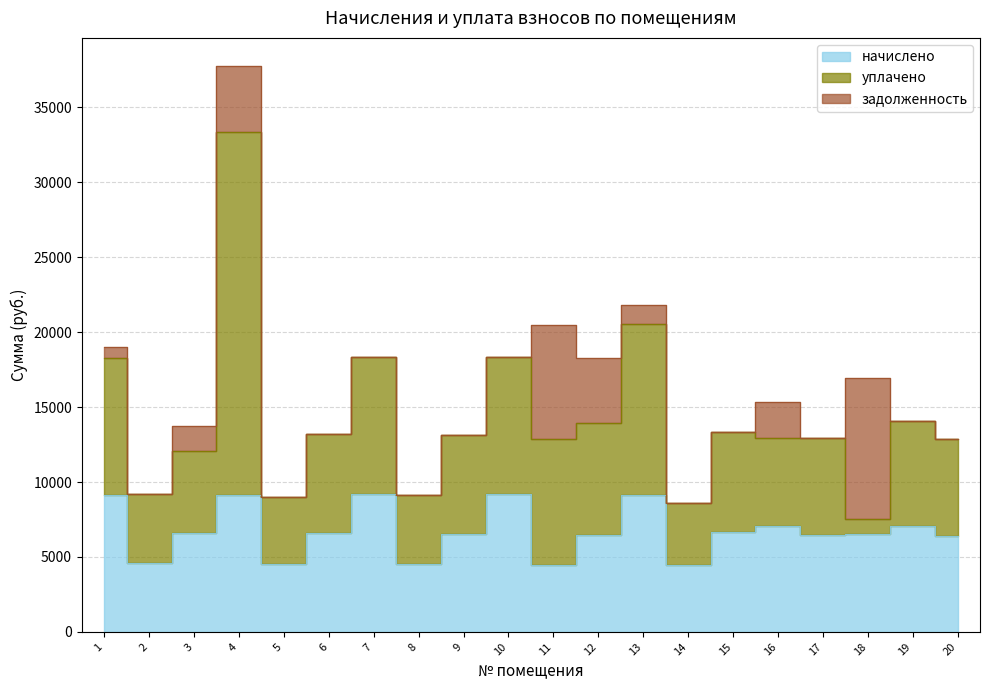

What is the difference between the second highest and minimum values in the начислено series?

4700.2